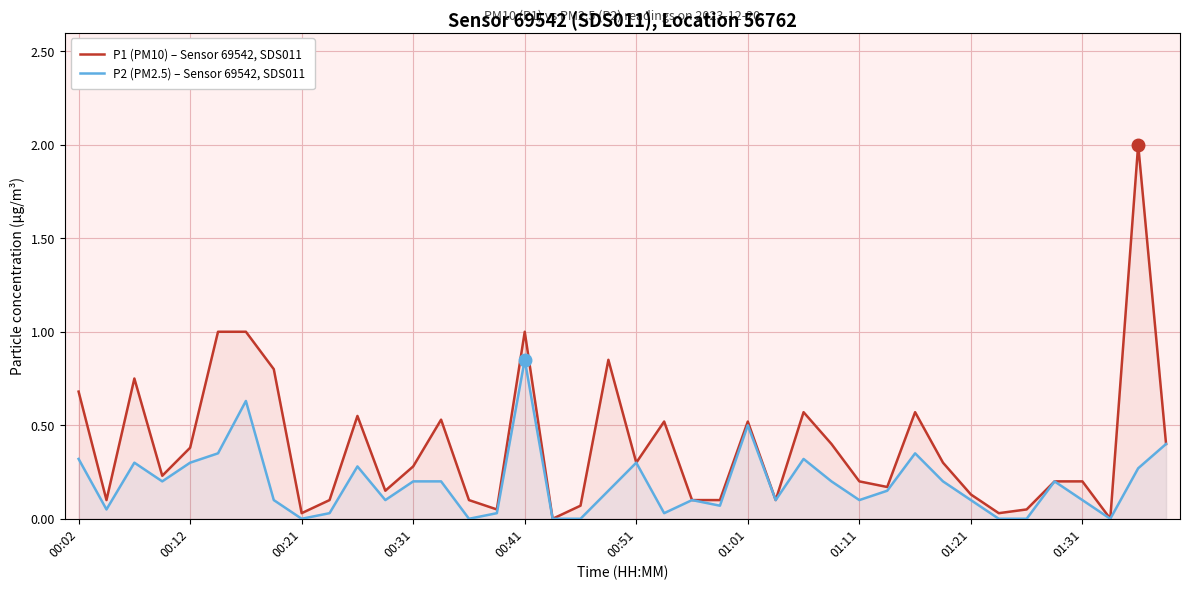

How many lines are shown in the chart?

2